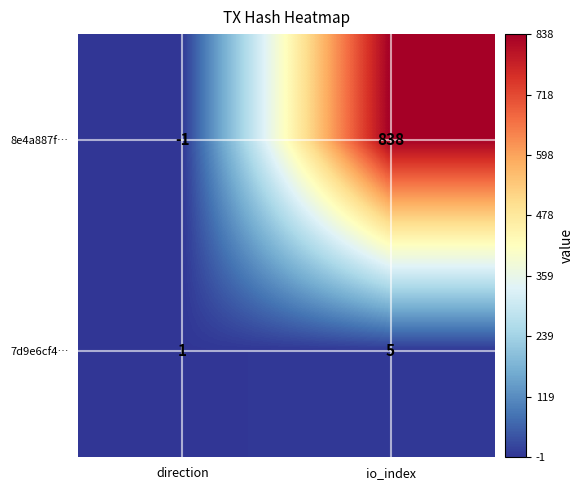

How many distinct data groups are displayed?

2